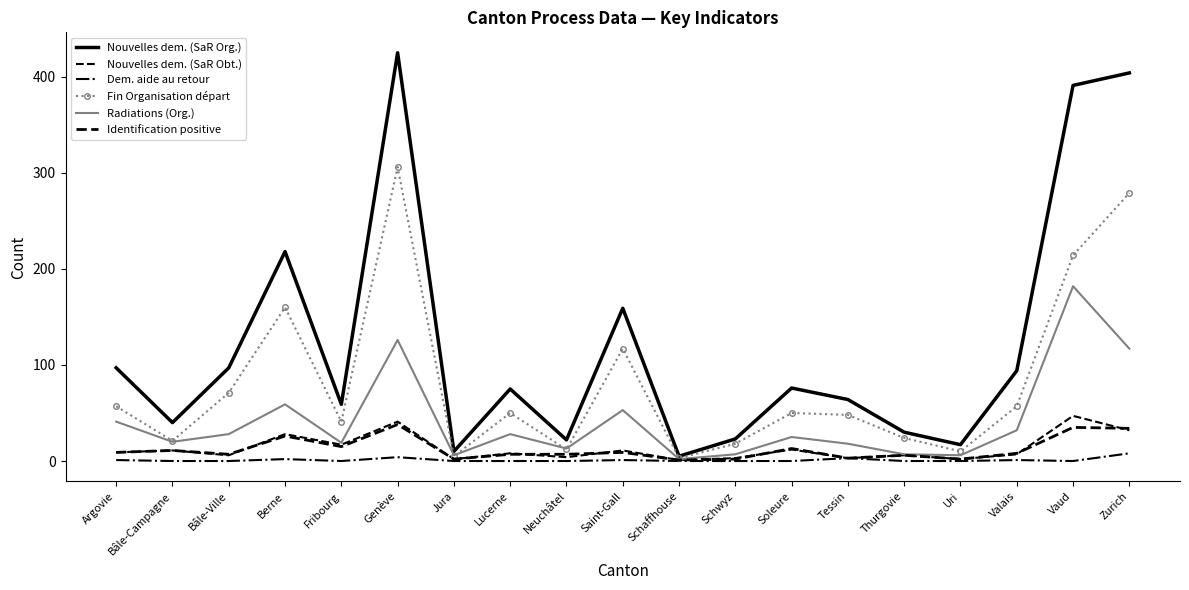

At which category does the chart reach its peak across all series?

Genève